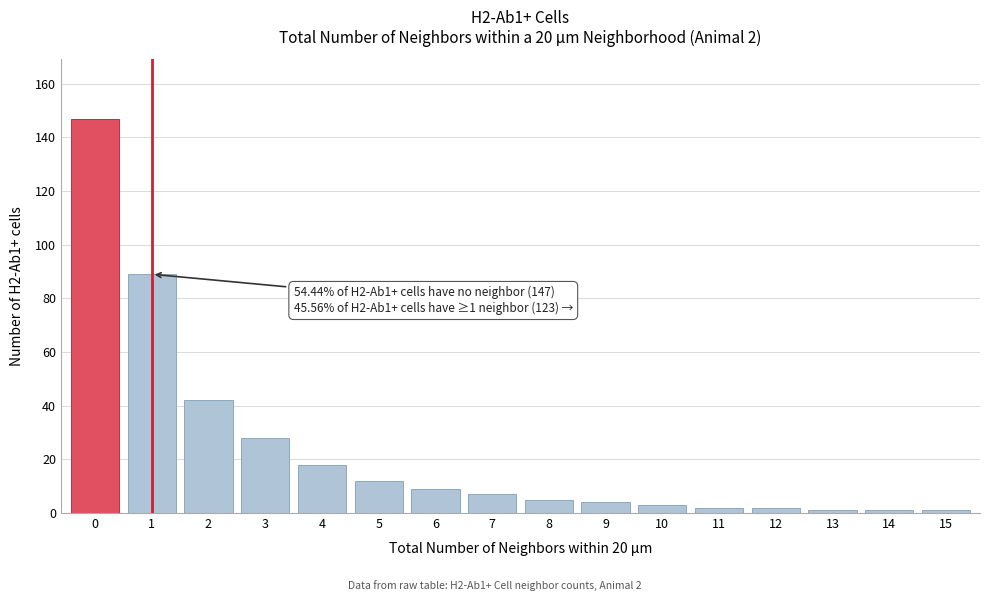

Reading left to right, what are all the values shown in this chart?

0=147	1=89	2=42	3=28	4=18	5=12	6=9	7=7	8=5	9=4	10=3	11=2	12=2	13=1	14=1	15=1